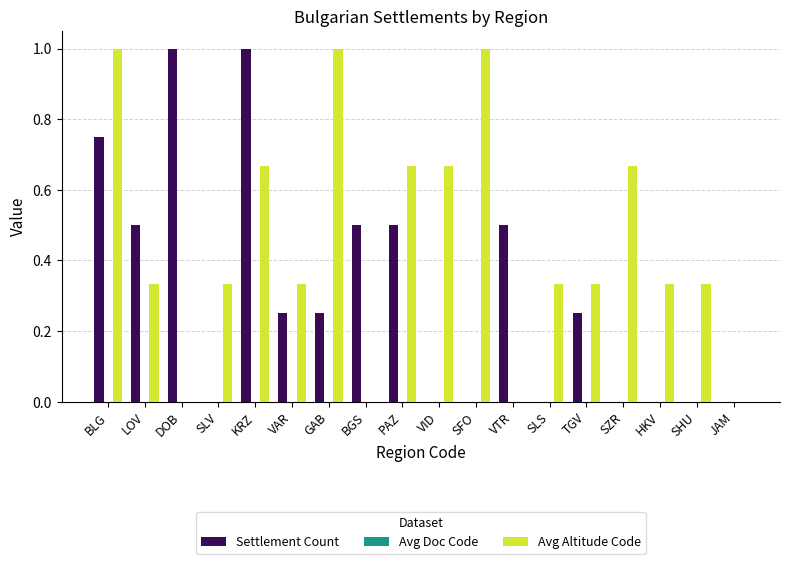

The Settlement Count series shows 0.0 at VID. True or false?

True